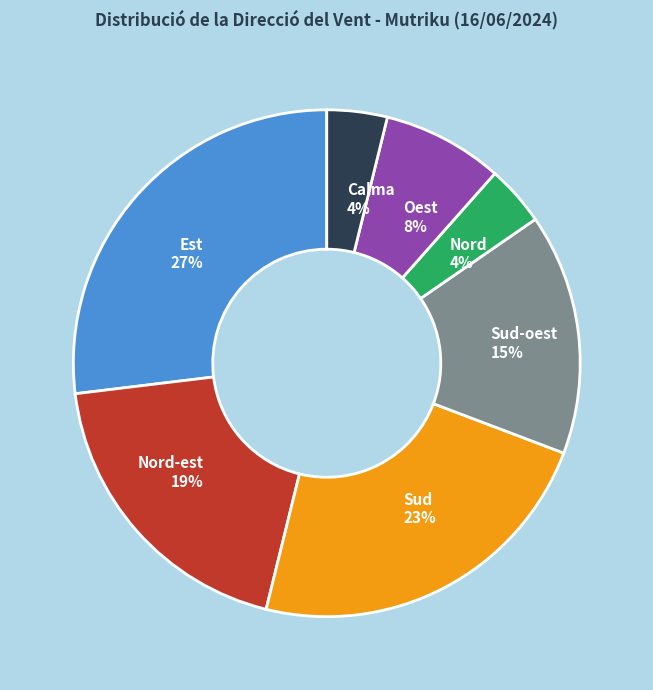

To the nearest percent, what is the difference between the Oest and Sud slice percentages?

15%